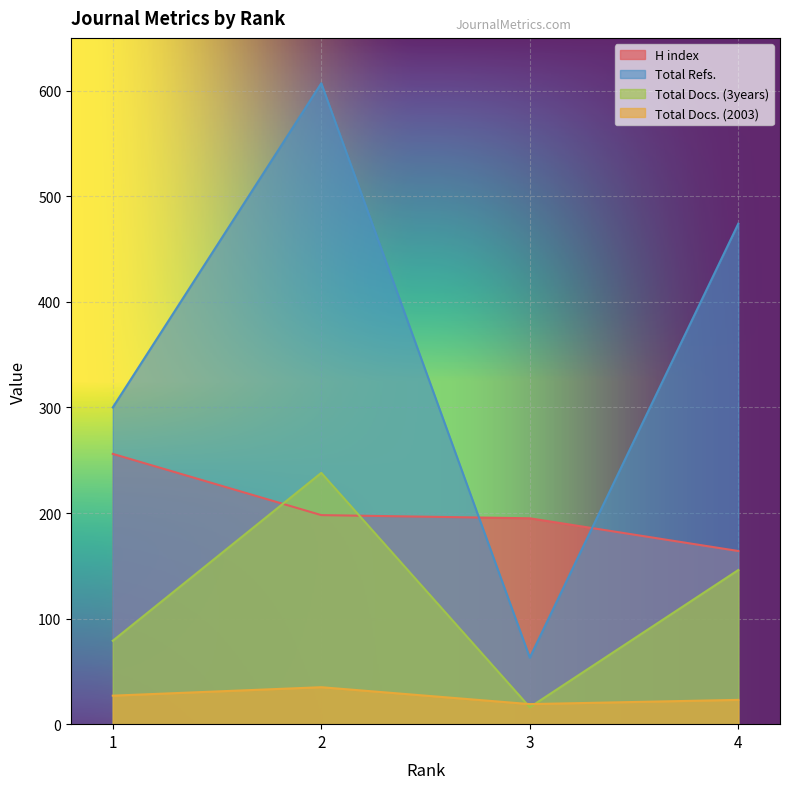

True or false: Total Docs. (2003) and Total Refs. cross at least once.

False